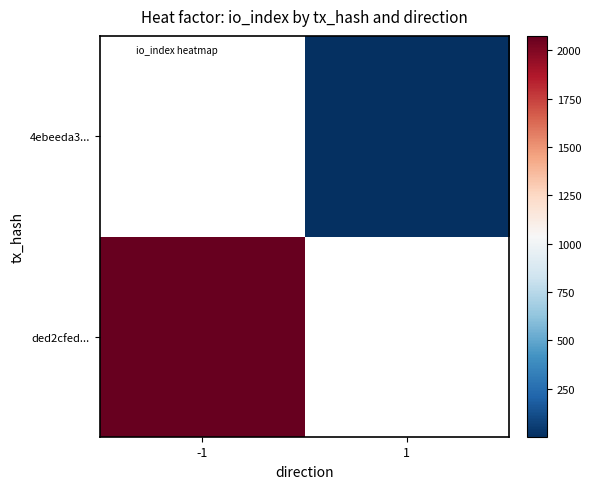

Which has a higher value, -1 or 1?

1